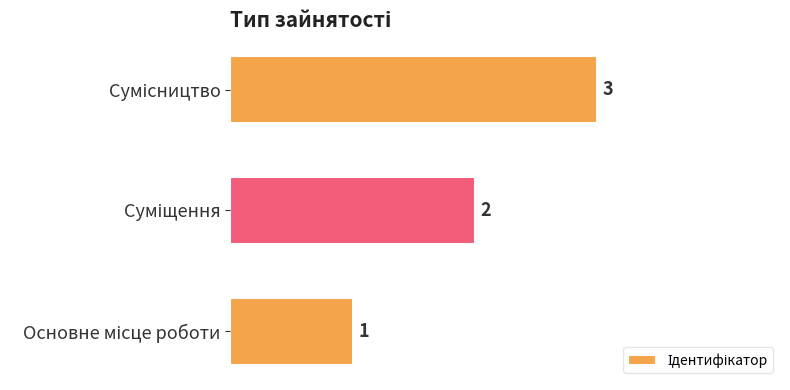

Count the values in the range 1 to 3.

3